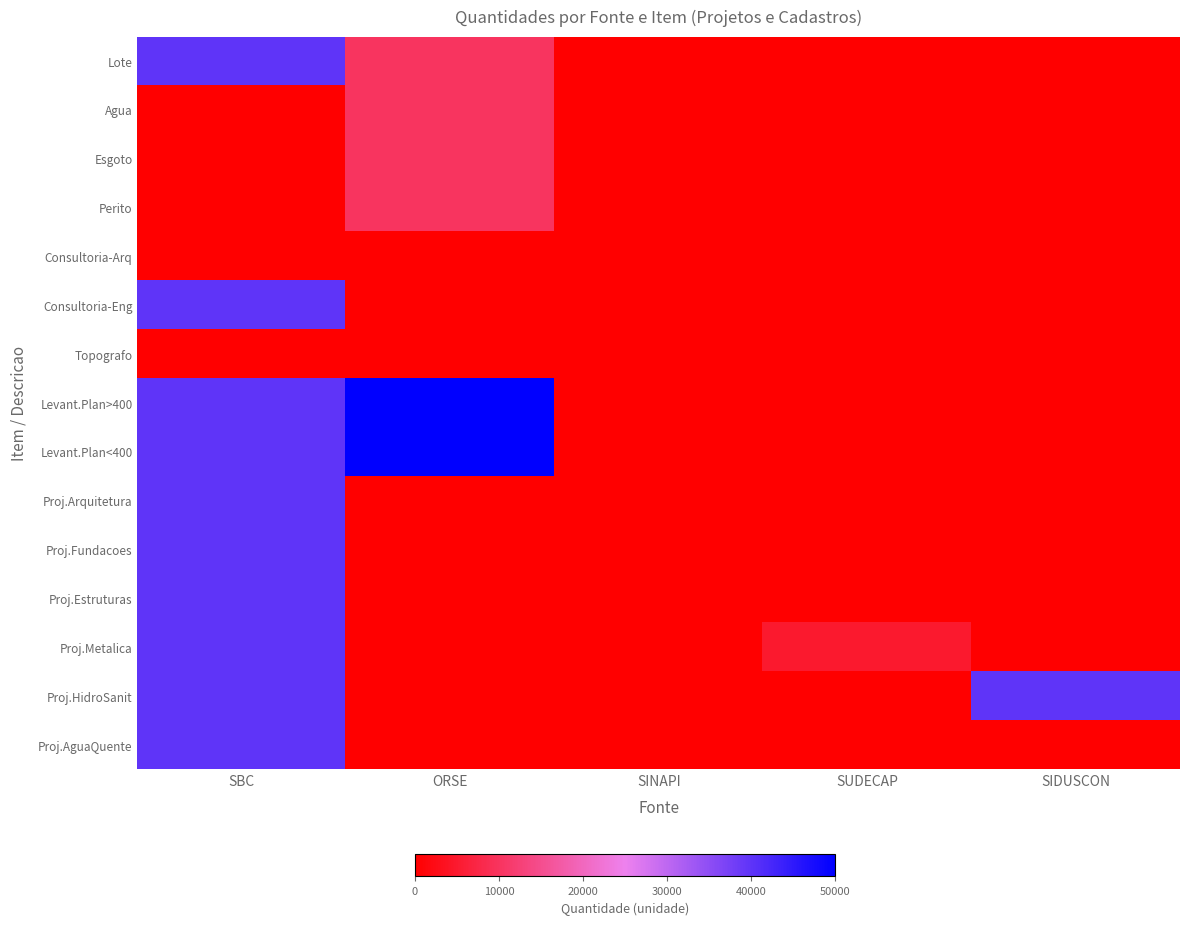

Count the number of categories in the chart.

5